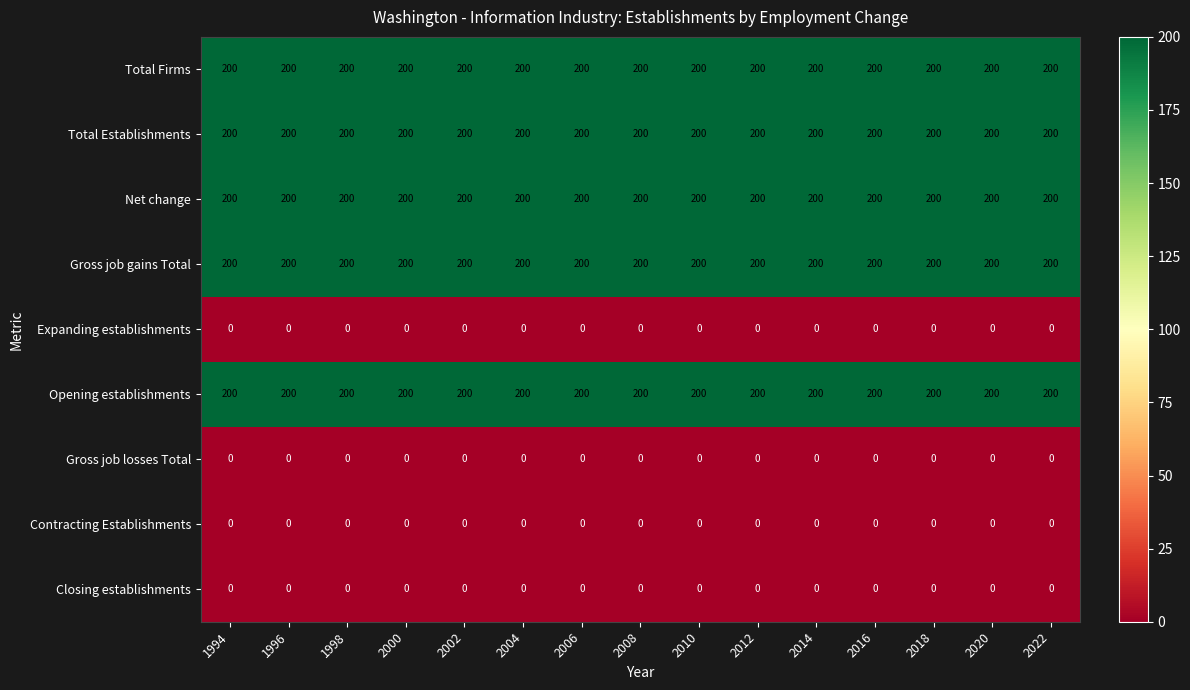

Is it true that Contracting Establishments equals 0 at 1998?

True